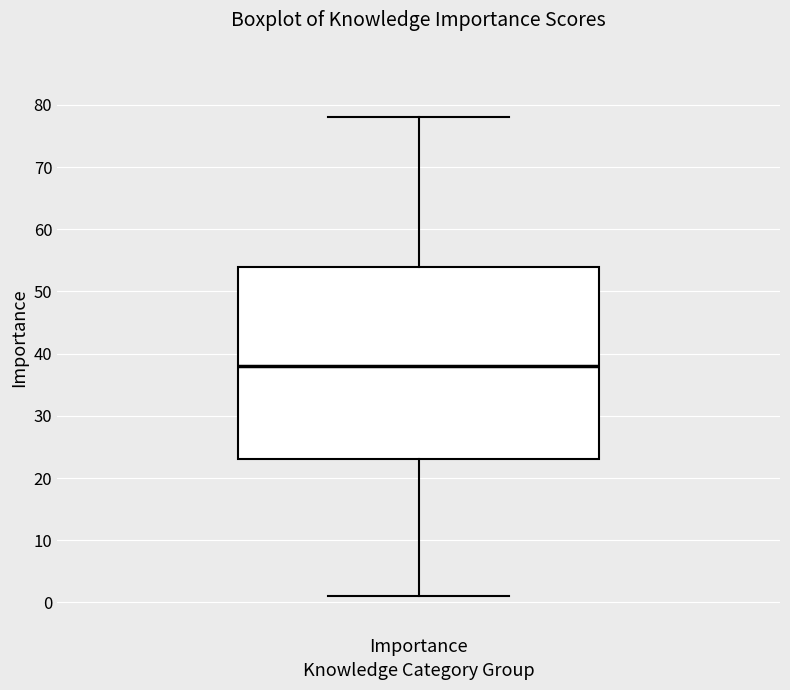

Read this box plot against the y-axis: the position of the median line, the range covered by the box, and the ends of both whiskers. The values are not printed on the chart, so give them approximately, as read against the axis.

median 38, box 23 to 54, whiskers 1 to 78